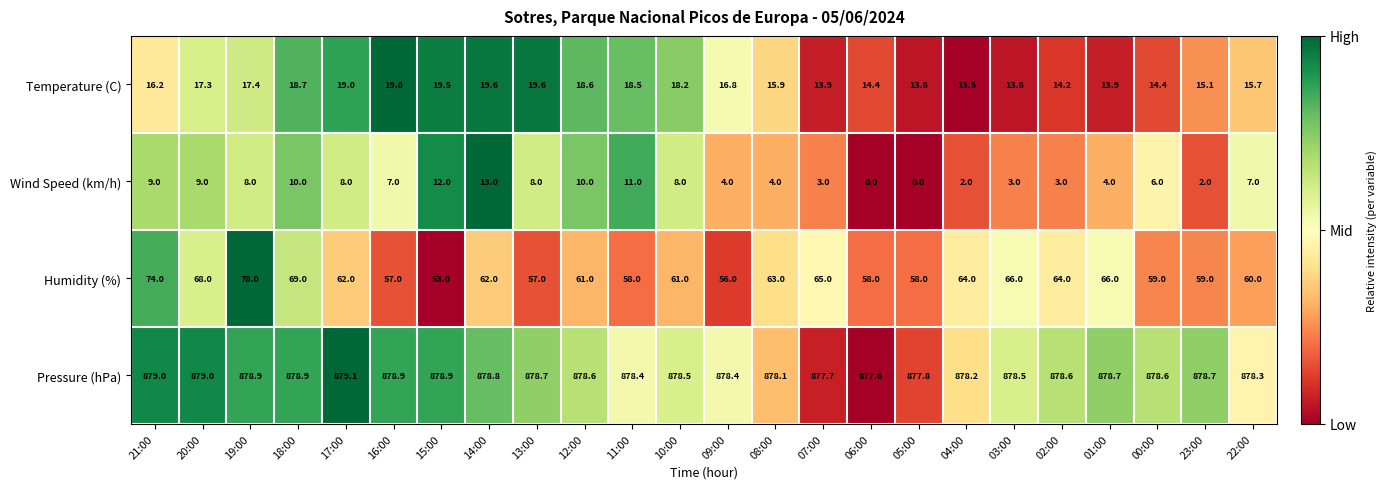

The Wind Speed (km/h) series shows 8.0 at 17:00. True or false?

True